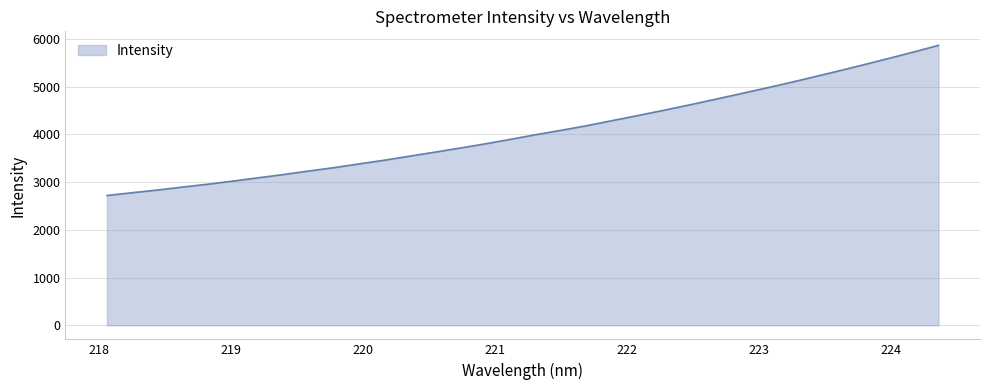

How many values exceed 3992?

17